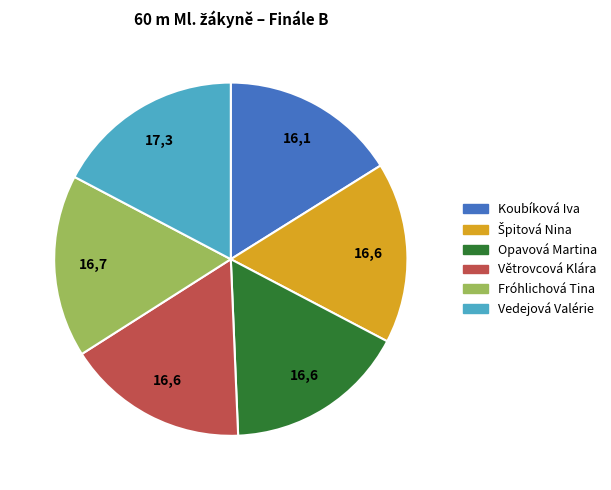

Do Vedejová Valérie and Větrovcová Klára together represent more than half of the pie?

No